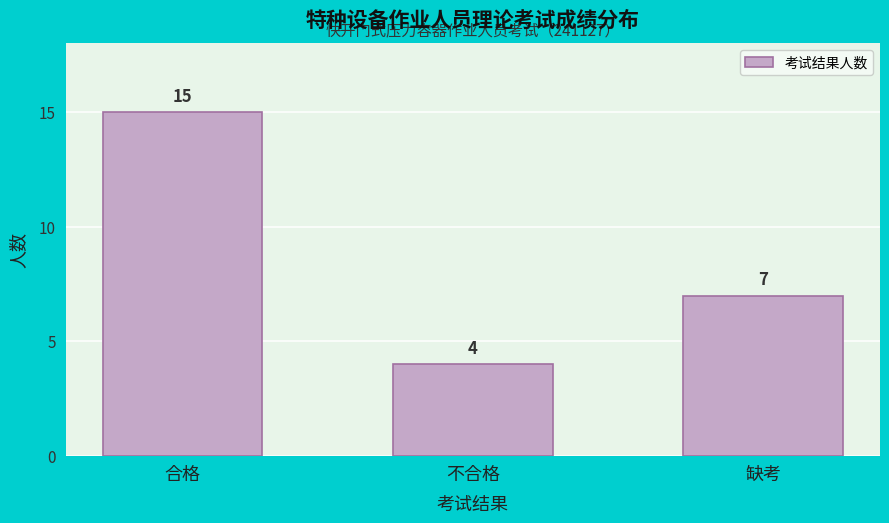

Reading left to right, what are all the values shown in this chart?

15	4	7